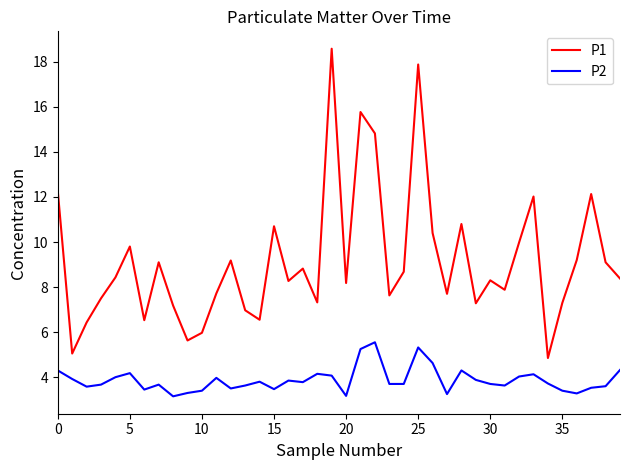

In P2, how many points are higher than both neighbors (excluding endpoints)?

10